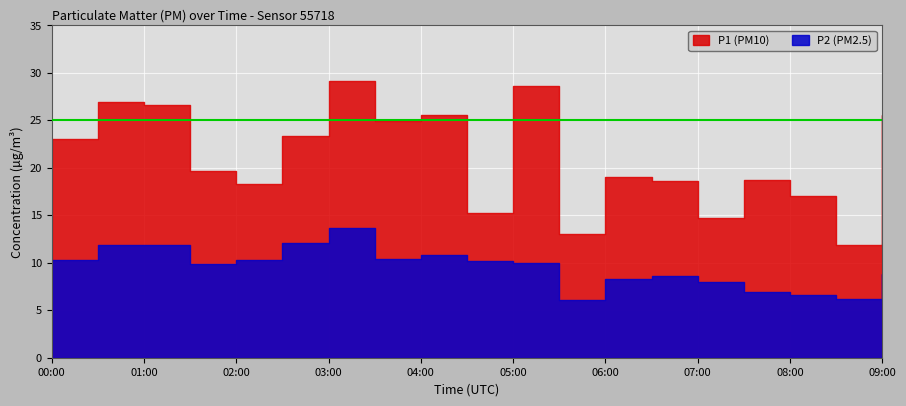

Reading left to right, transcribe all the data shown in this chart.

P1: 00:00=23.0	00:30=26.9	01:00=26.6	01:30=19.7	02:00=18.4	02:30=23.4	03:00=29.2	03:30=24.9	04:00=25.6	04:30=15.3	05:00=28.6	05:30=13.1	06:00=19.0	06:30=18.6	07:00=14.7	07:30=18.7	08:00=17.0	08:30=11.8	09:00=25.6
P2: 00:00=10.3	00:30=11.9	01:00=11.9	01:30=9.8	02:00=10.3	02:30=12.1	03:00=13.6	03:30=10.4	04:00=10.8	04:30=10.2	05:00=10.0	05:30=6.0	06:00=8.3	06:30=8.6	07:00=7.9	07:30=6.9	08:00=6.7	08:30=6.2	09:00=8.8